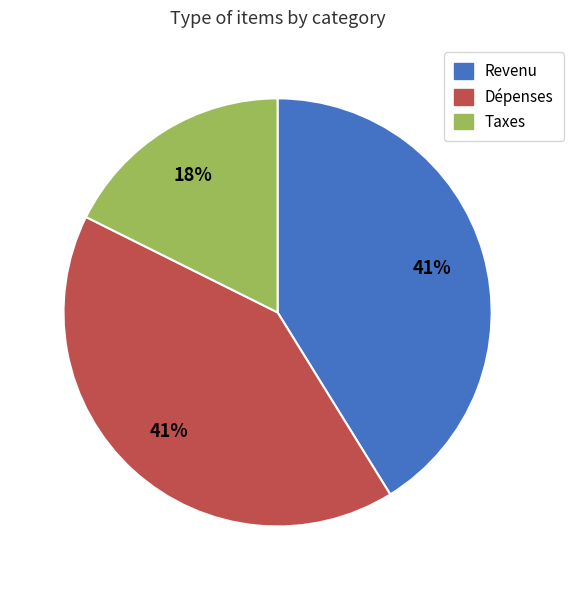

Count the number of slices in the pie.

3